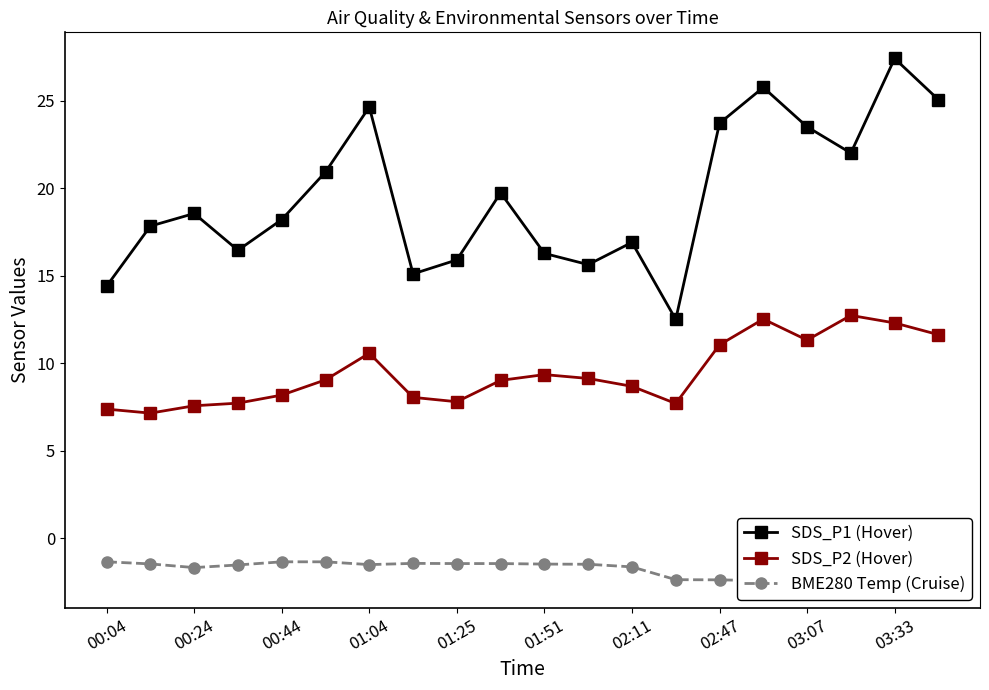

Which series has the largest range (max minus min)?

SDS_P1 (Hover)